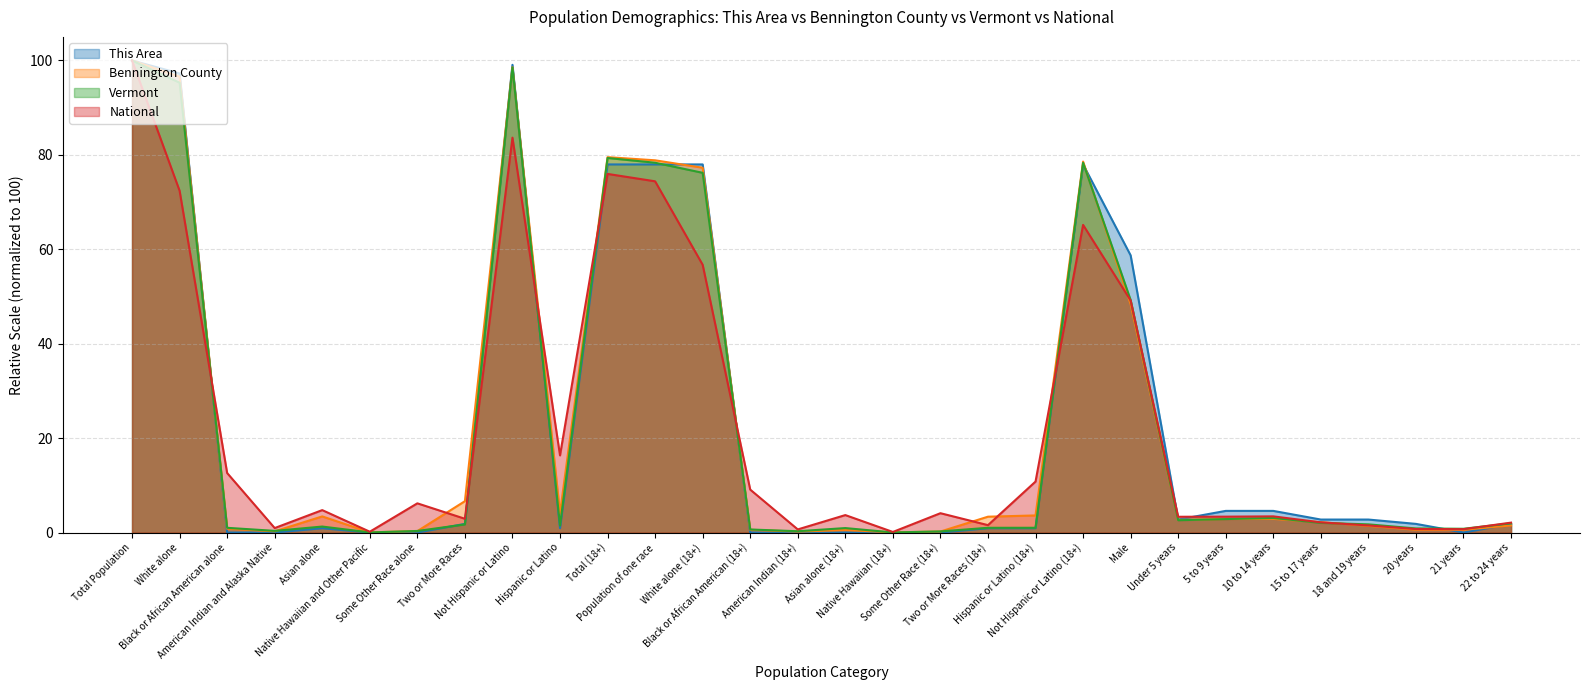

At which category does the chart reach its peak across all series?

Total Population